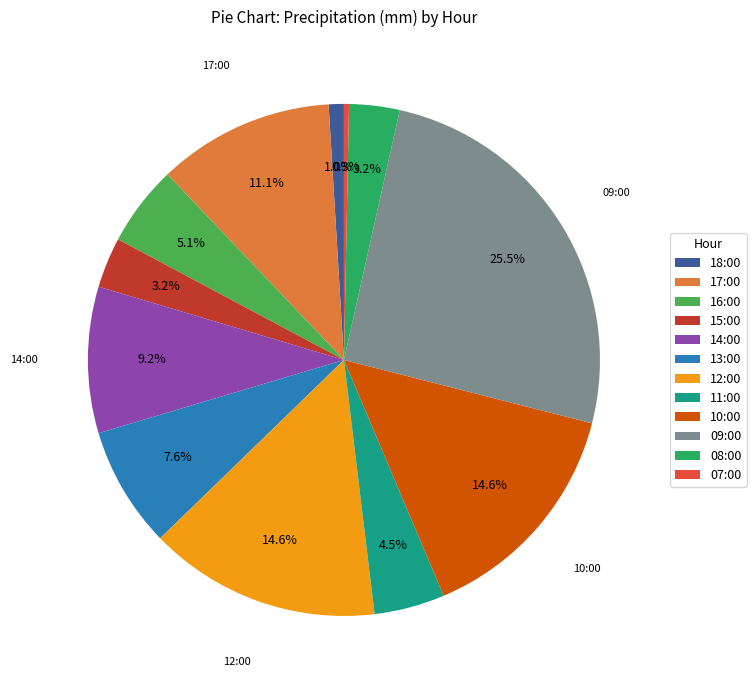

To the nearest percent, what is the difference between the 18:00 and 09:00 slice percentages?

25%